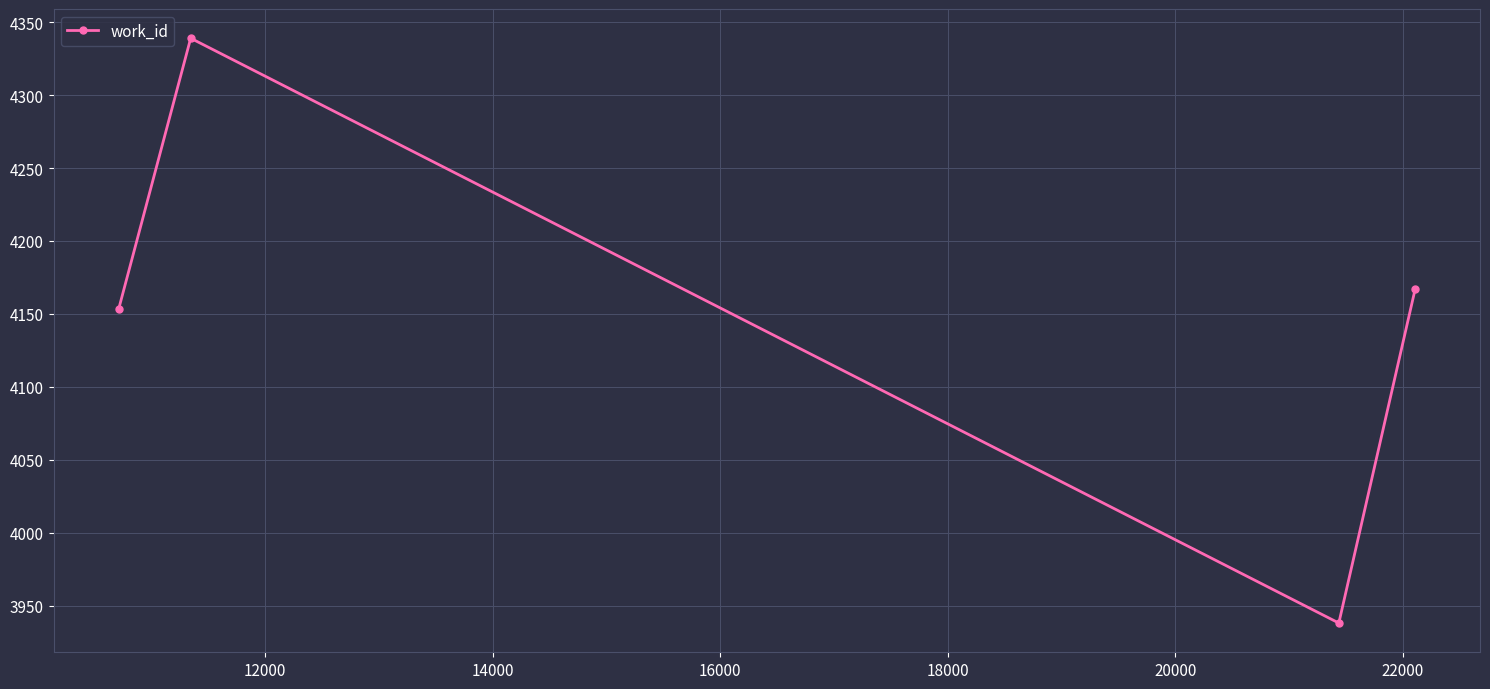

How many interior local valleys (lower than both neighbors) does the data have?

1